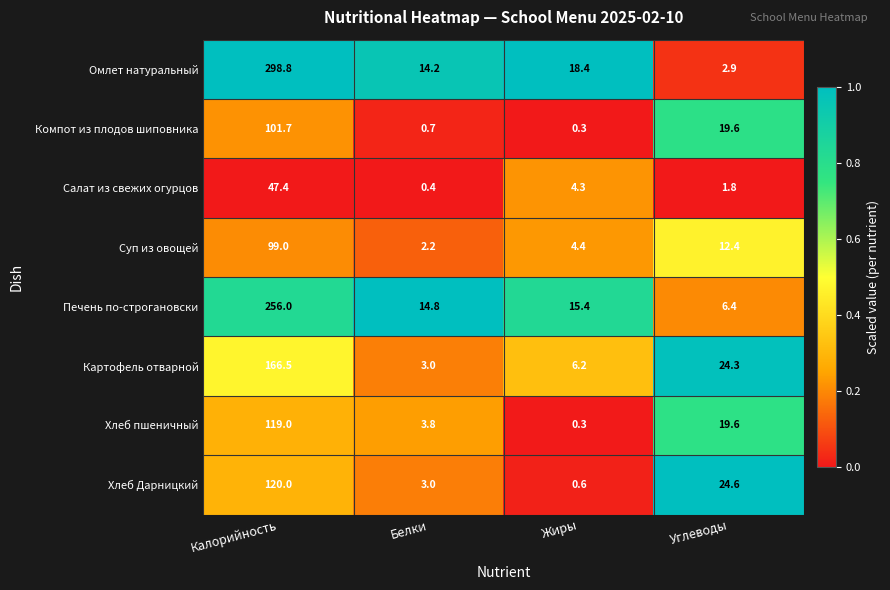

At which category is the sum across all series the highest?

Калорийность